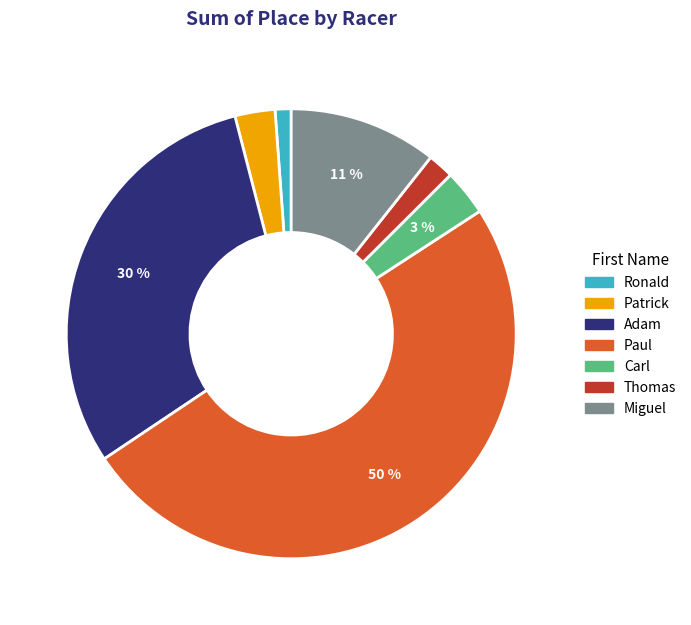

The Thomas slice represents 16% of the pie. True or false?

False